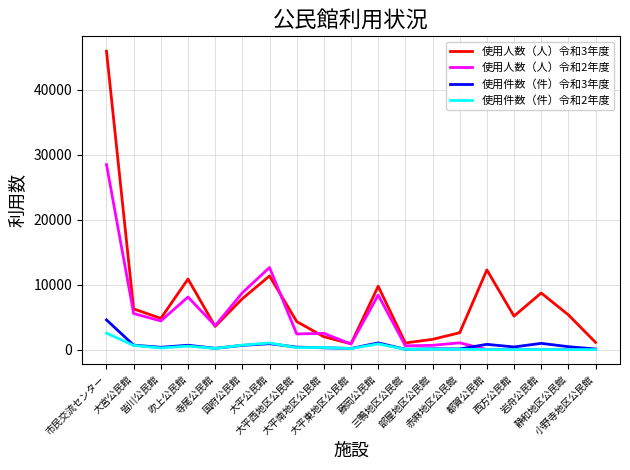

Rank the series by their maximum value, from lowest to highest.

使用件数（件）令和2年度, 使用件数（件）令和3年度, 使用人数（人）令和2年度, 使用人数（人）令和3年度